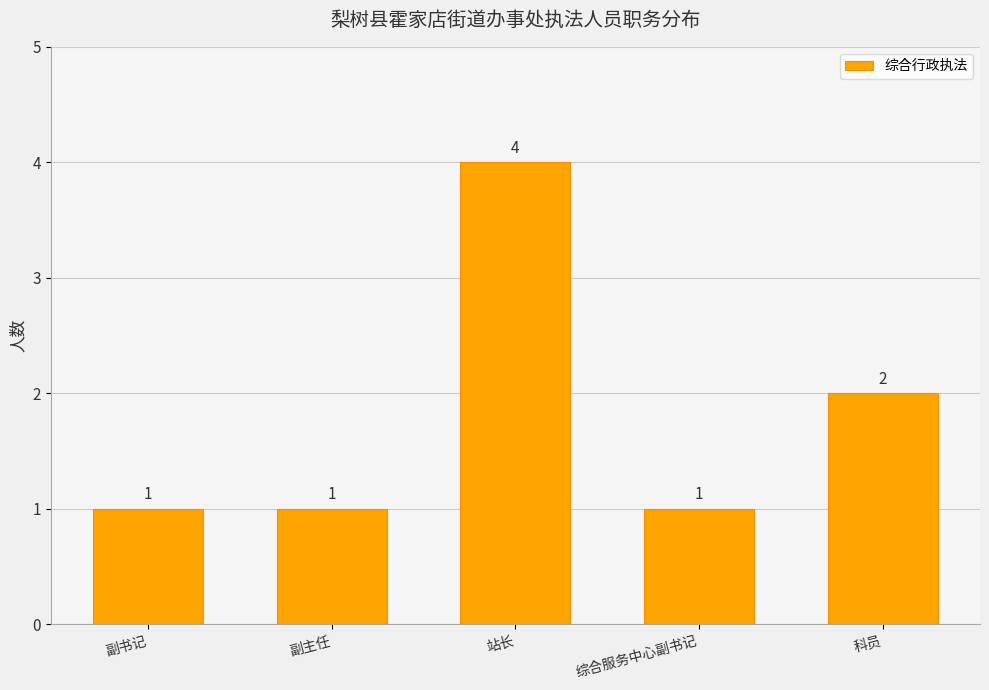

What is the average value?

2